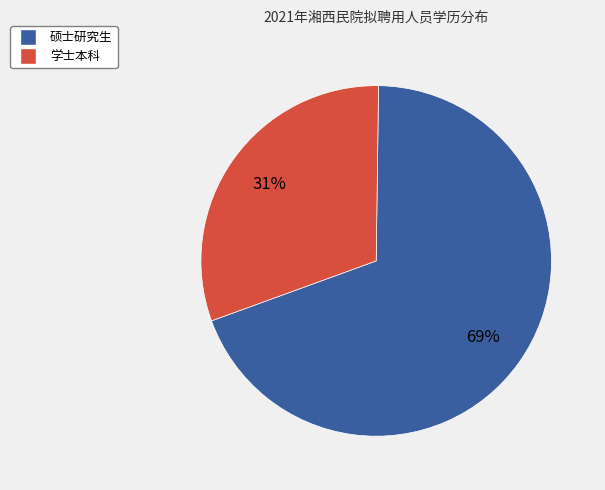

The 学士本科 slice represents 31% of the pie. True or false?

True